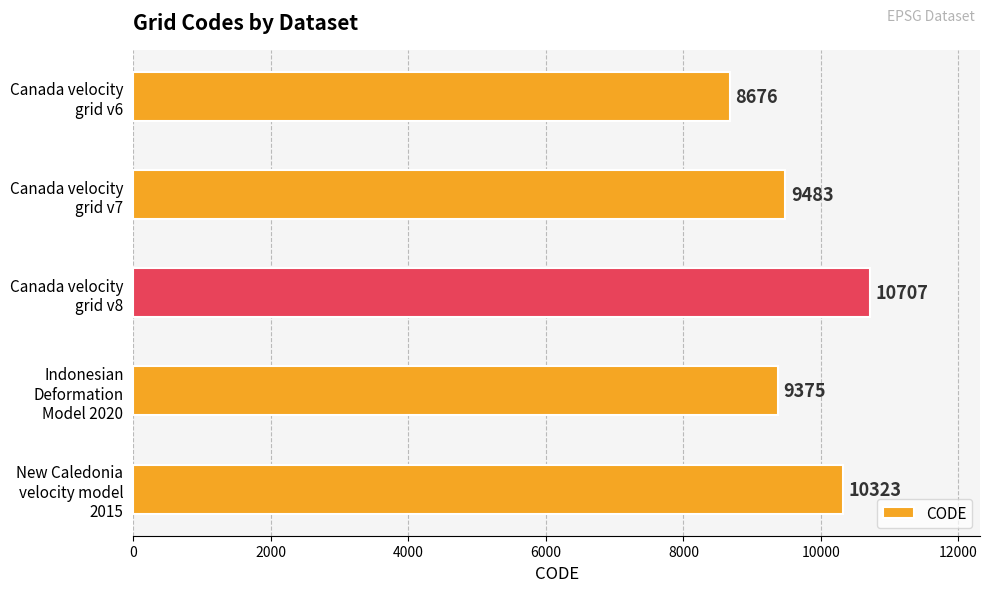

Reading top to bottom, what are all the values shown in this chart?

8676	9483	10707	9375	10323